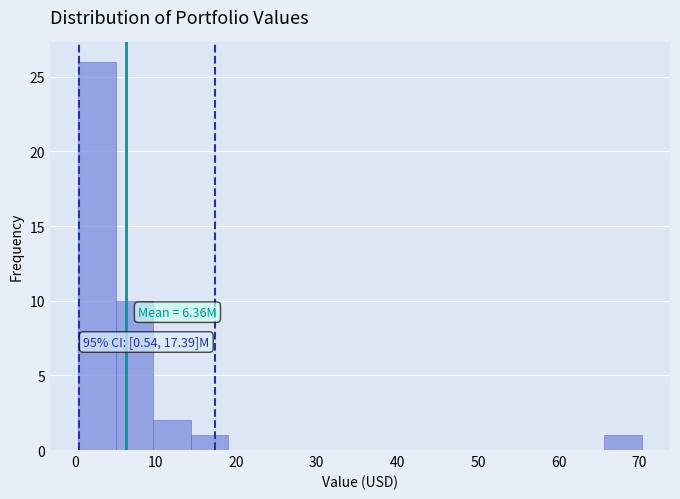

Over which range of the x-axis is the bar tallest?

0 to 5